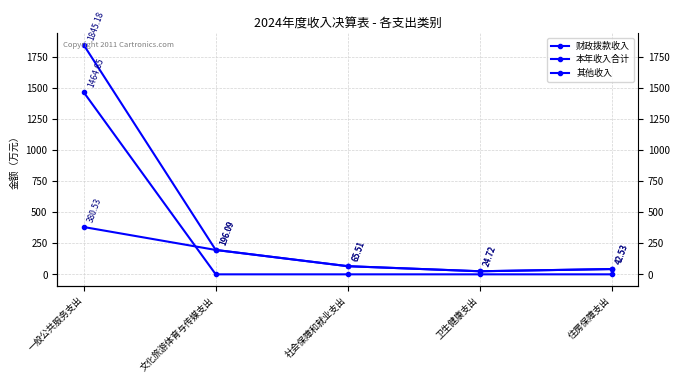

At which category is the sum across all series the highest?

一般公共服务支出